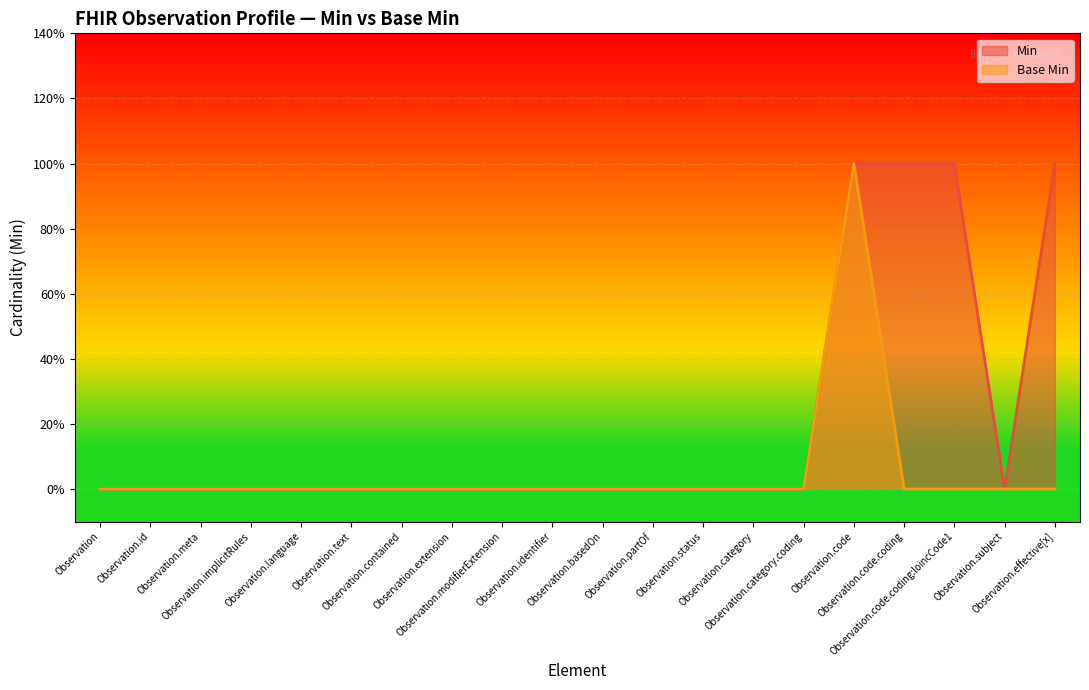

Count the Base Min values in the range 0 to 1.

20